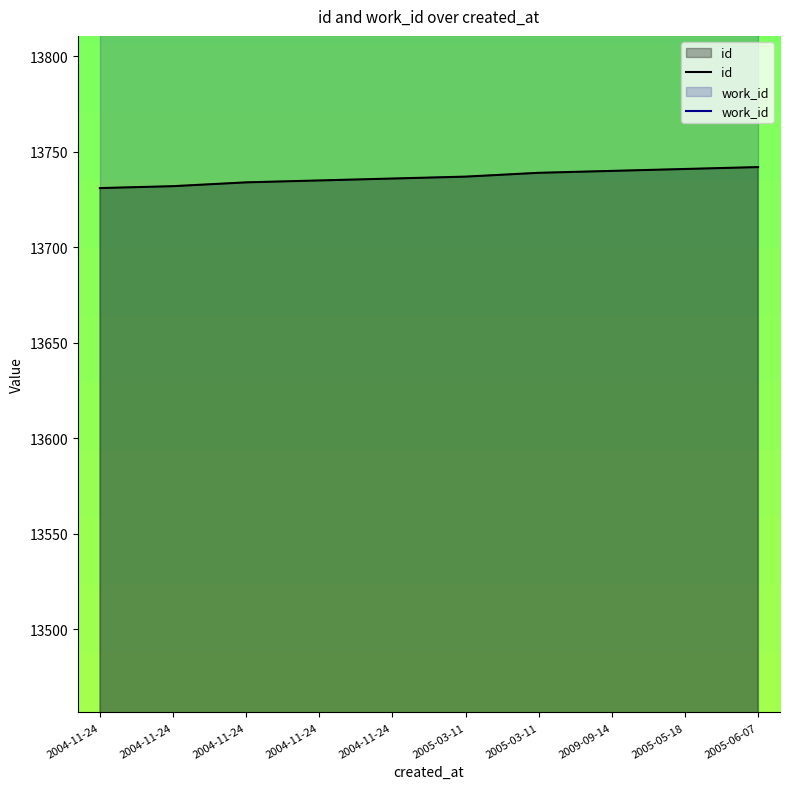

What is the average value of the work_id series?

14418.1